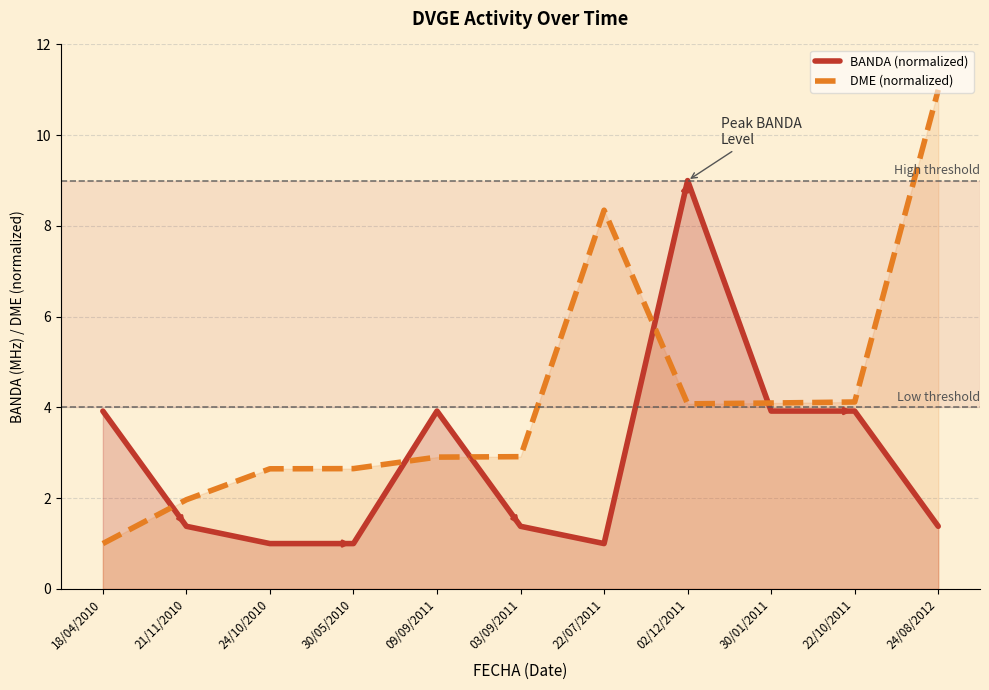

How many interior local valleys does the DME (normalized) series have?

1